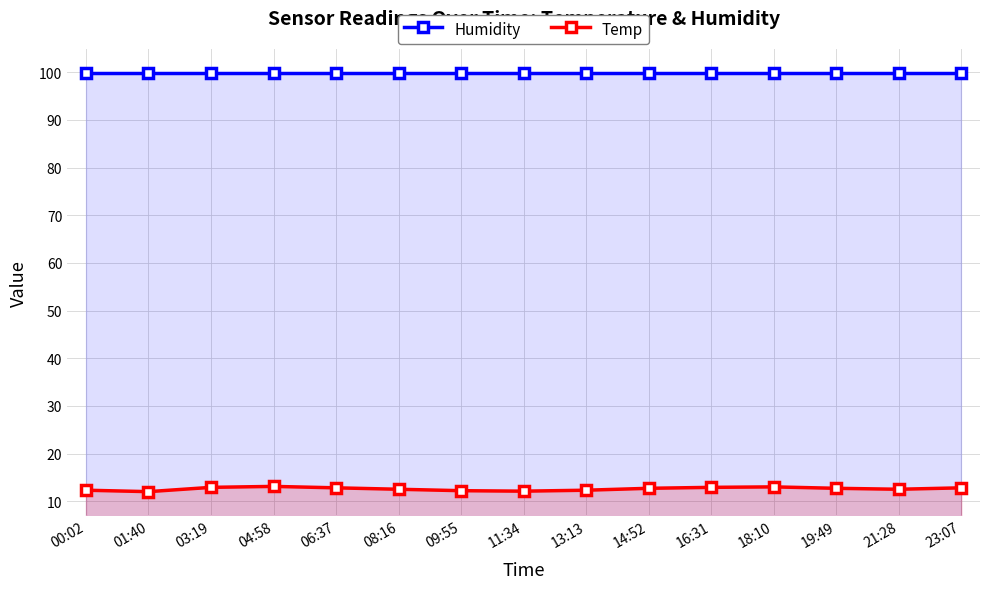

Which category has the lowest value in the Temp series?

01:40